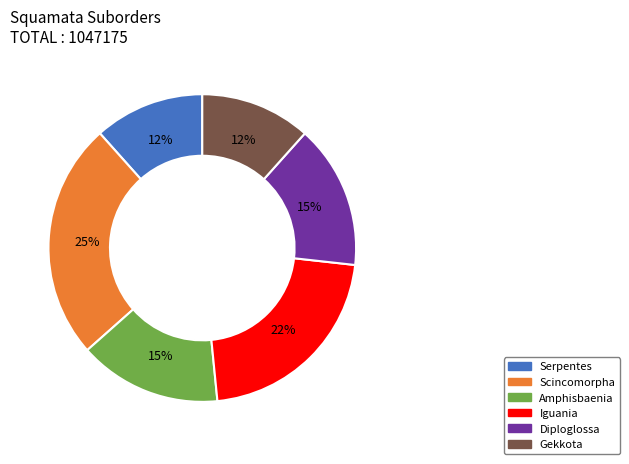

Count the number of slices in the pie.

6